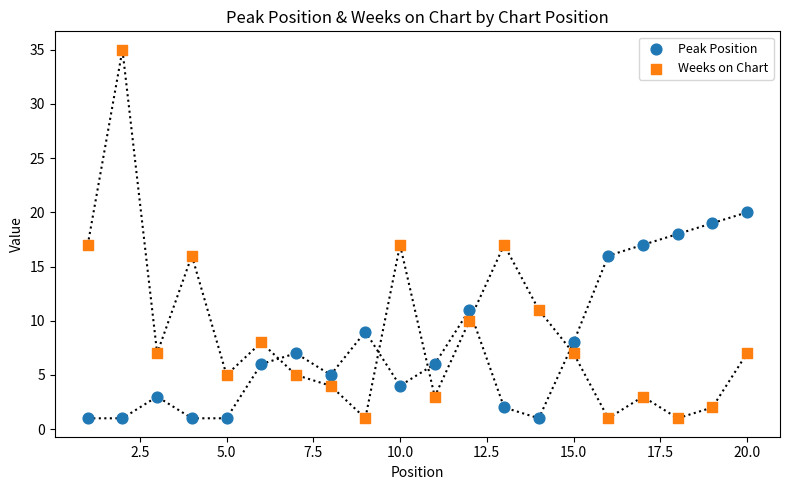

Which series has the widest spread of Y values?

Weeks on Chart